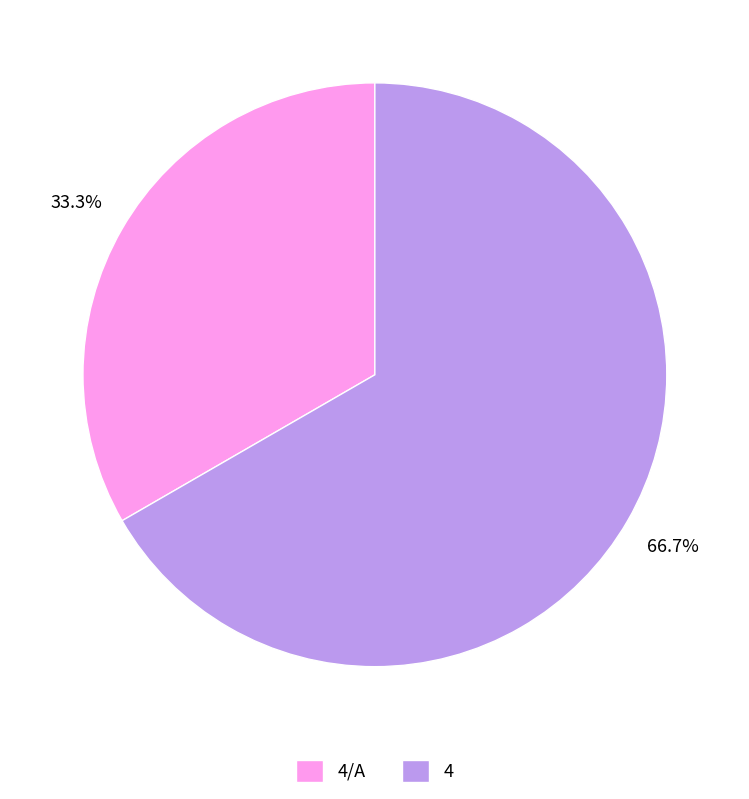

Which slice is the smallest?

4/A